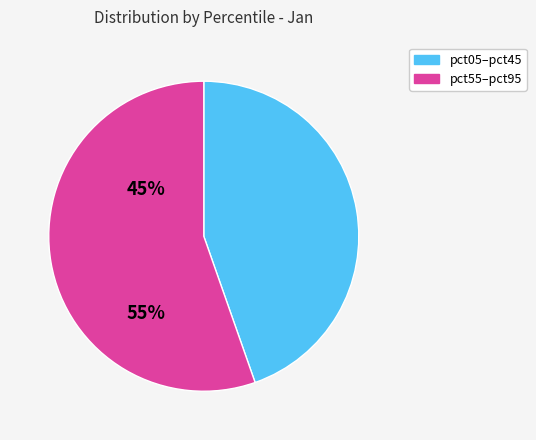

Is there any slice that represents more than half of the pie?

Yes